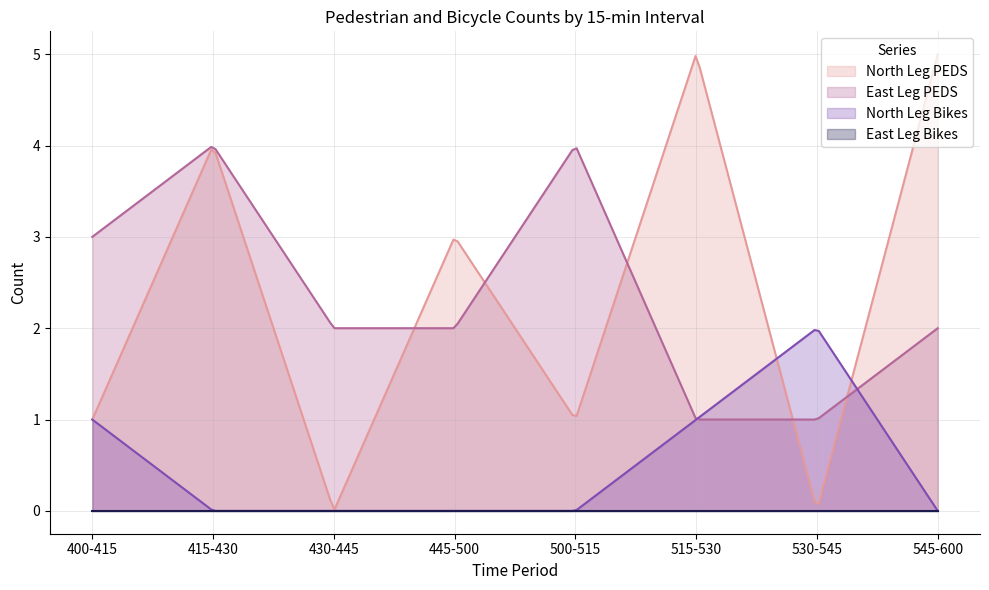

True or false: East Leg Bikes and North Leg PEDS intersect in this chart.

False